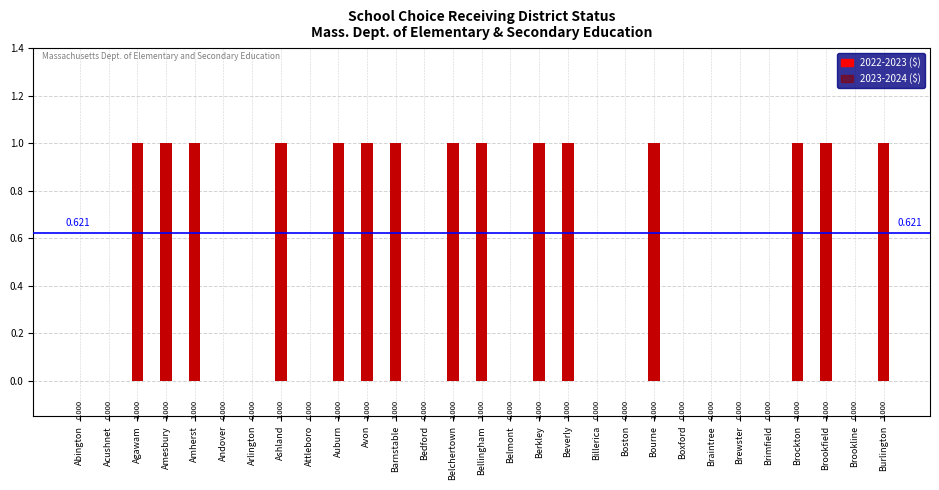

Which series has the widest spread of values?

2022-2023 Receiving